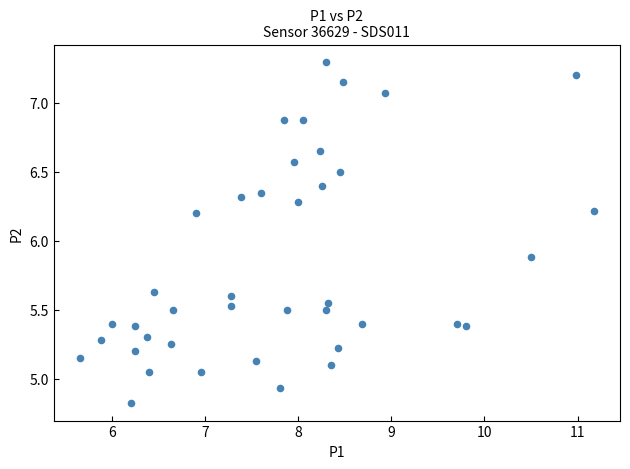

What Y value in the scatter plot is closest to 6?

5.9